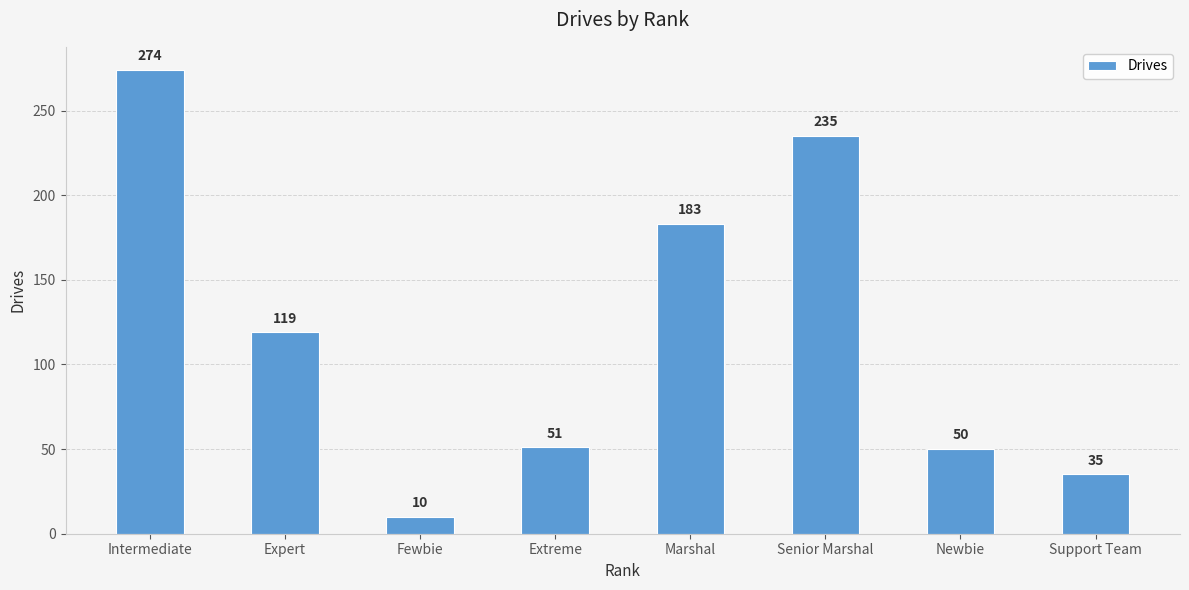

List the labels in order of value, smallest first.

Fewbie, Support Team, Newbie, Extreme, Expert, Marshal, Senior Marshal, Intermediate